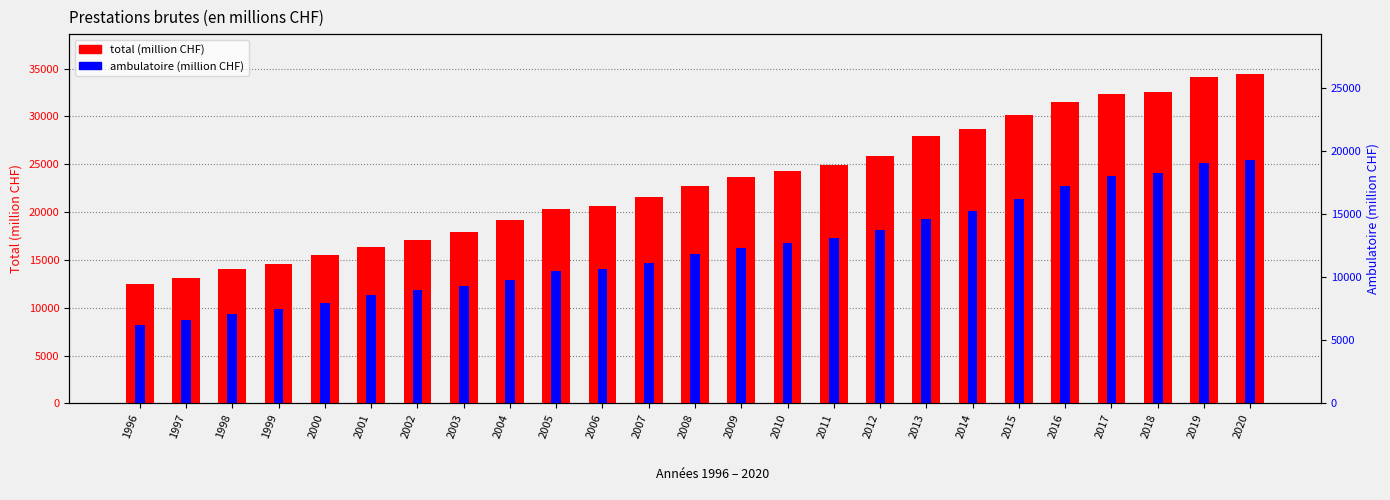

How many data points in ambulatoire (million CHF) are above 15615?

13